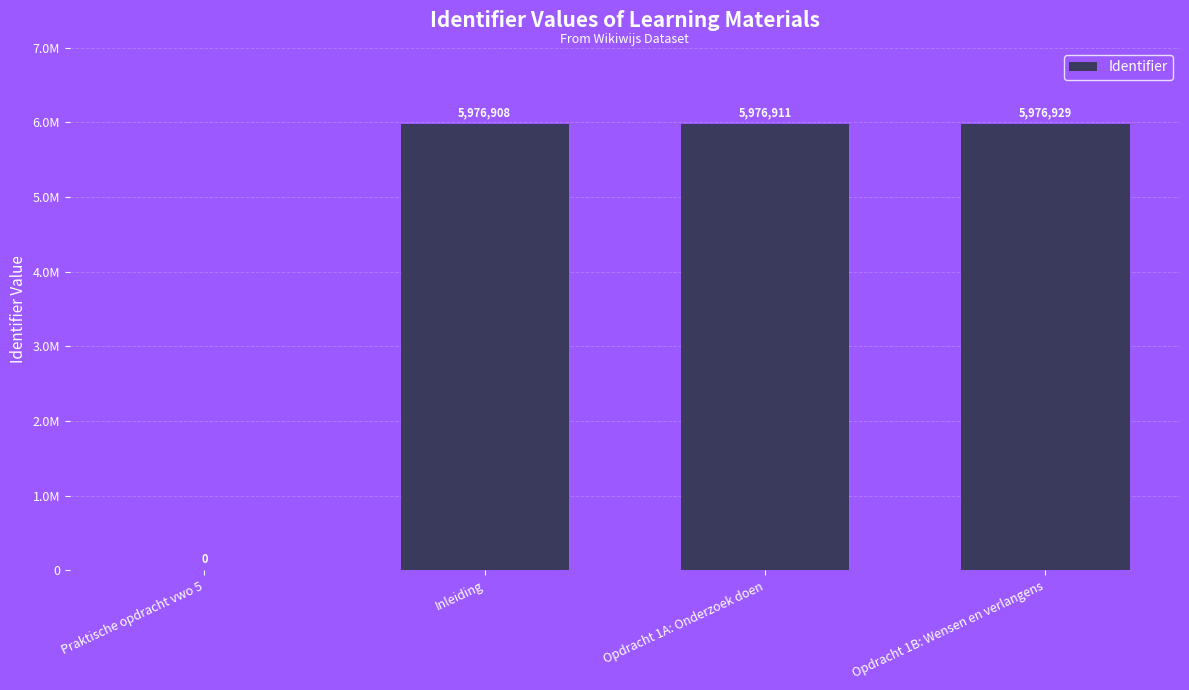

What is the difference between the second highest and second lowest values?

3